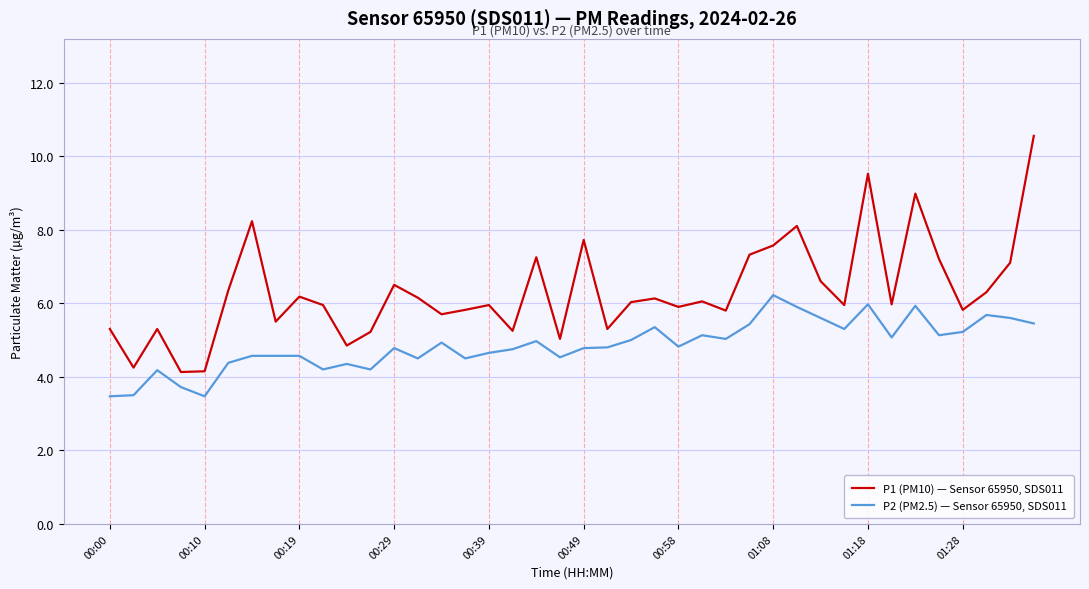

What is the difference between the maximum and minimum values in the P1 (PM10) — Sensor 65950, SDS011 series?

6.4